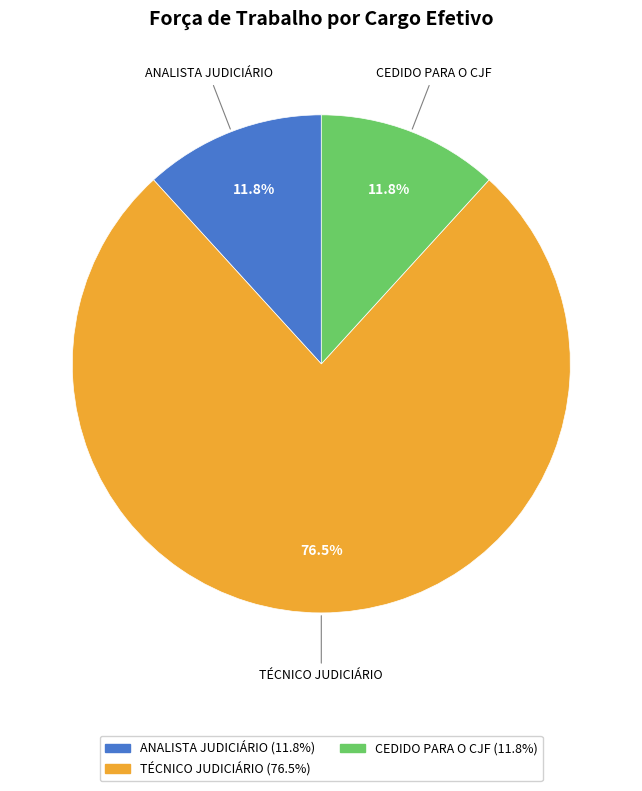

Does any single category account for the majority?

Yes